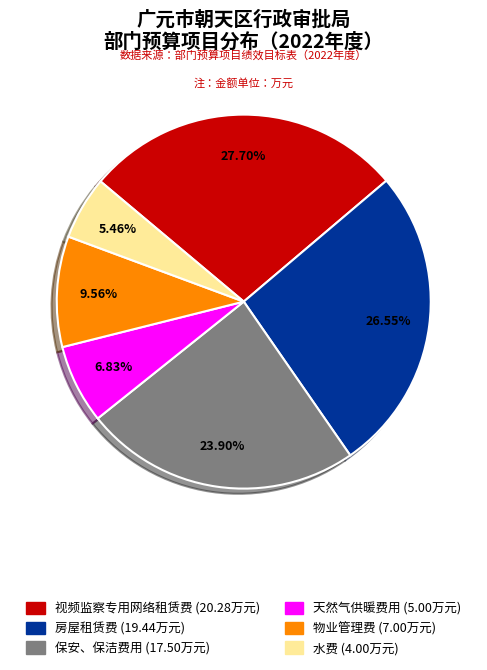

Does any single category account for the majority?

No